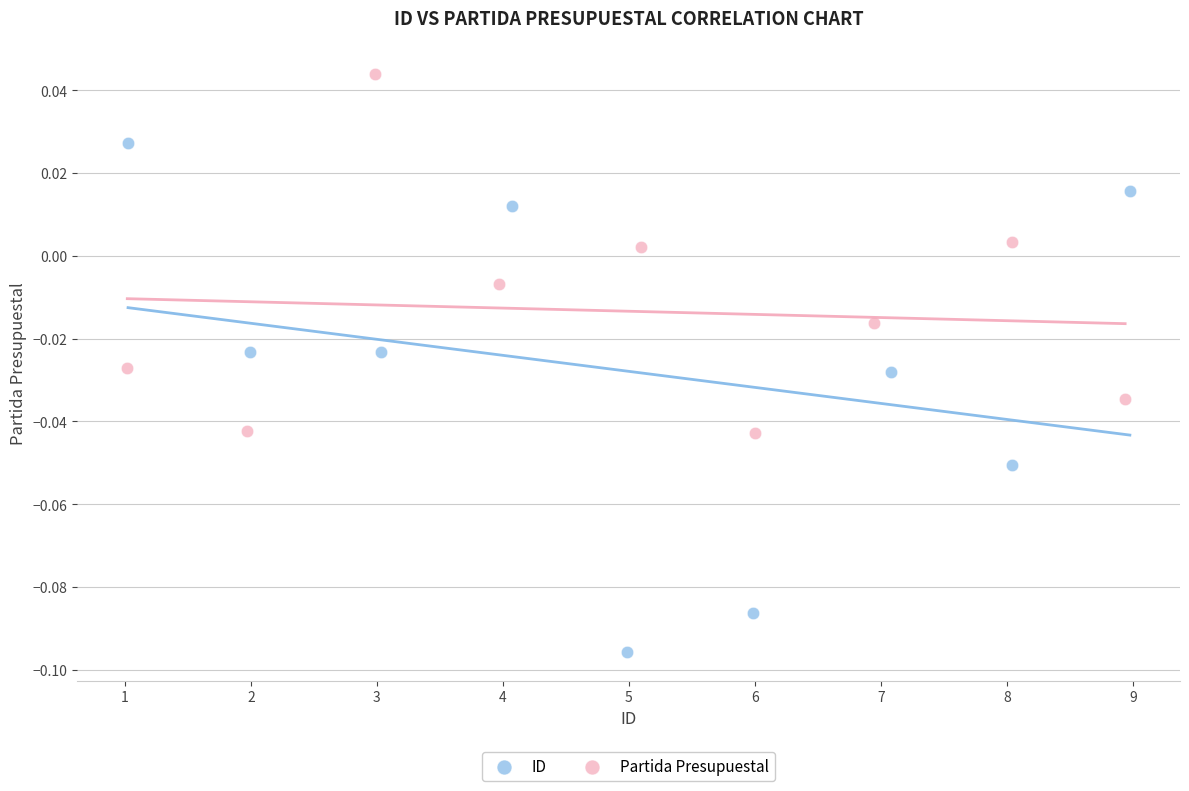

Which series has the widest spread of Y values?

ID